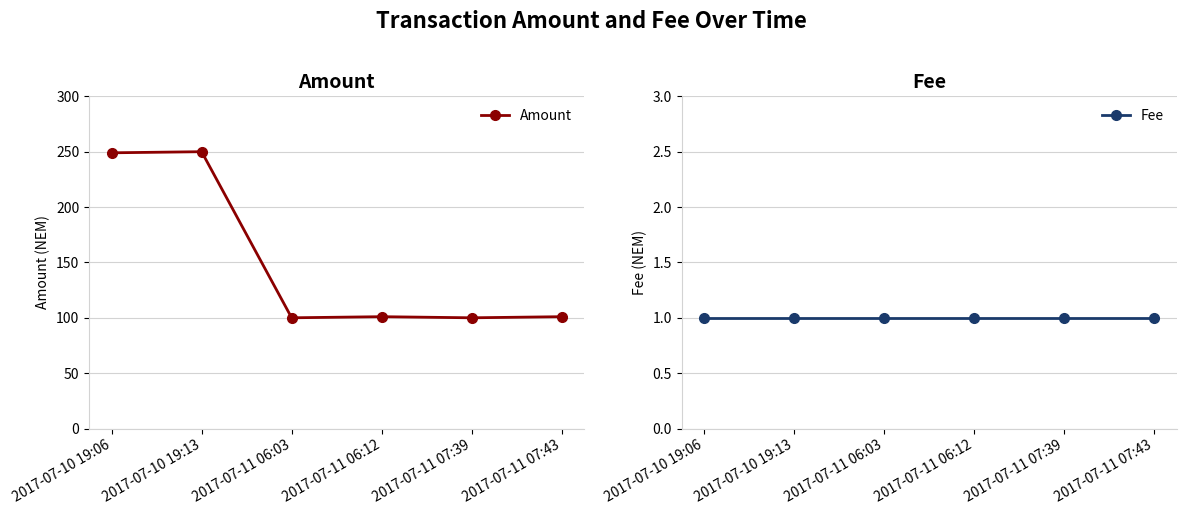

Where is Amount nearest to the value 175?

2017-07-10 19:06